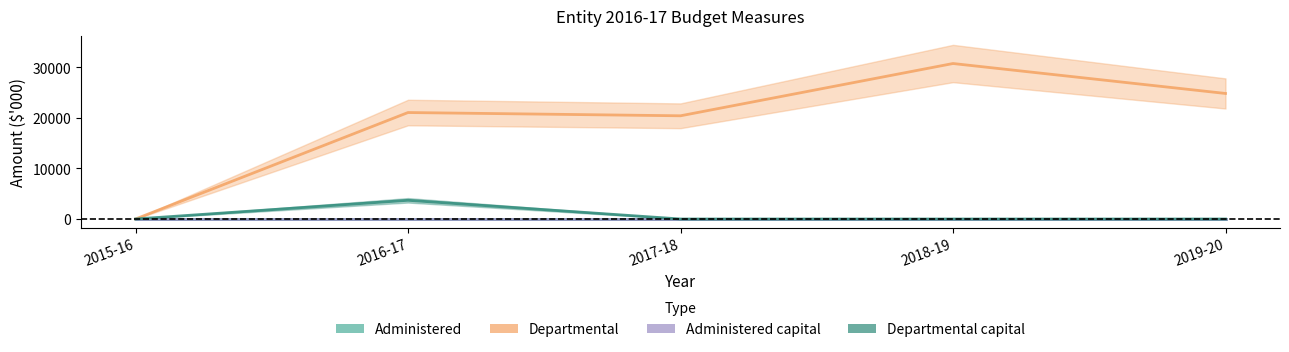

Is it true that Departmental capital equals 1912 at 2015-16?

False